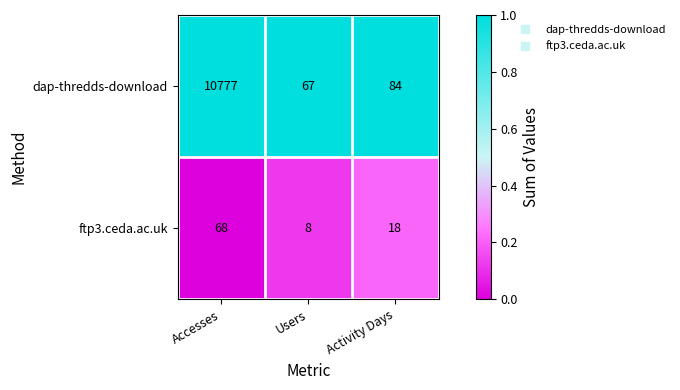

Rank the series at Activity Days from lowest to highest value.

ftp3.ceda.ac.uk, dap-thredds-download